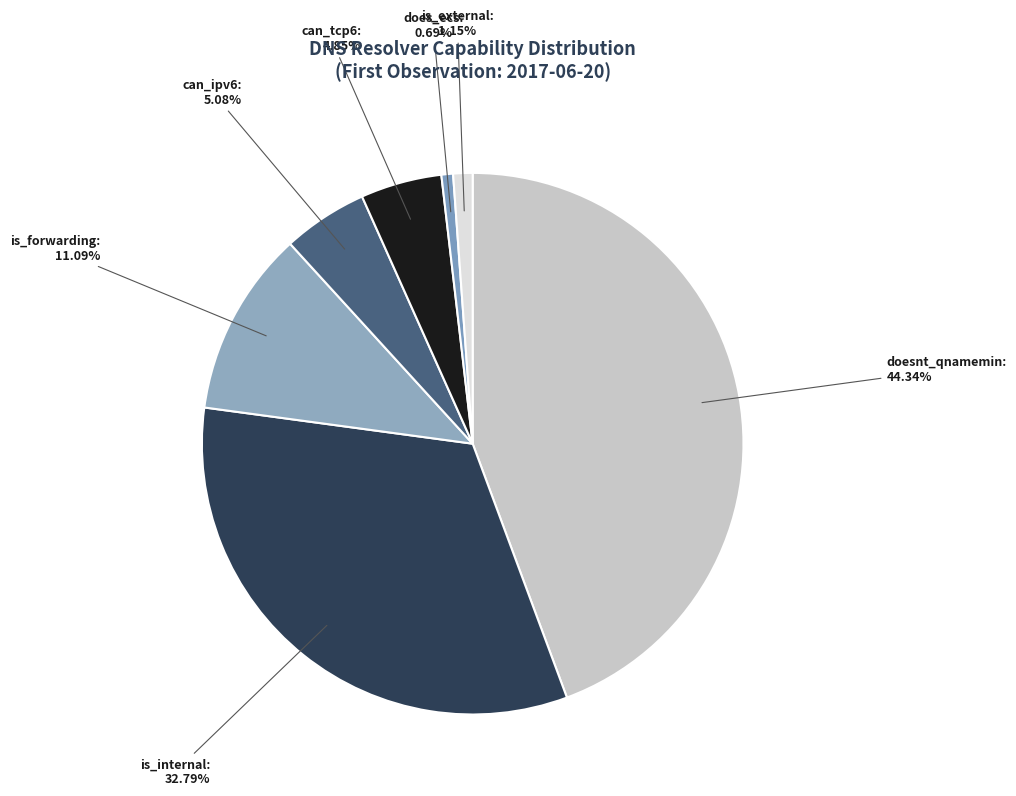

What is the largest slice in the pie chart?

doesnt_qnamemin